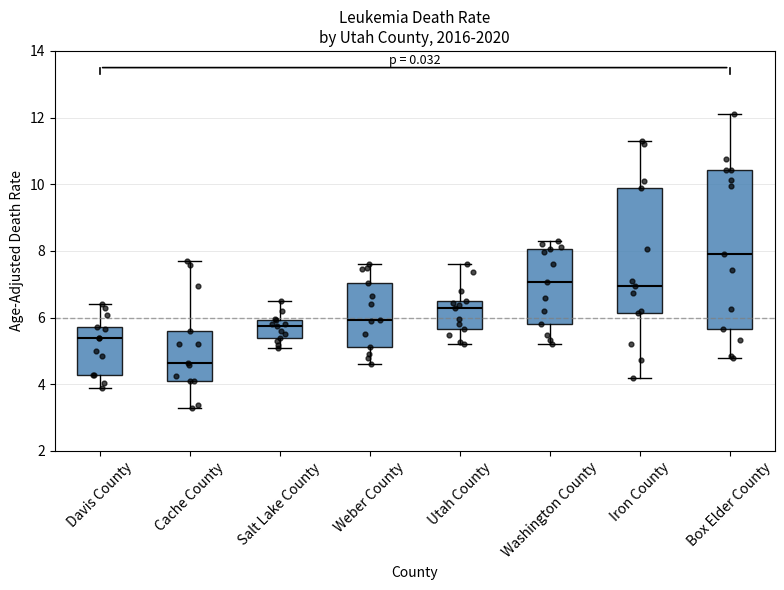

Reading left to right, read every box against the y-axis: the position of its median line, the range the box covers, and the ends of its whiskers. The values are not printed on the chart, so give them approximately, as read against the axis.

Davis County: median 5.4, box 4.2 to 5.8, whiskers 4.0 to 6.4
Cache County: median 4.6, box 4.2 to 5.6, whiskers 3.4 to 7.8
Salt Lake County: median 5.8, box 5.4 to 6.0, whiskers 5.2 to 6.6
Weber County: median 6.0, box 5.2 to 7.0, whiskers 4.6 to 7.6
Utah County: median 6.4, box 5.6 to 6.6, whiskers 5.2 to 7.6
Washington County: median 7.0, box 5.8 to 8.0, whiskers 5.2 to 8.4
Iron County: median 7.0, box 6.2 to 9.8, whiskers 4.2 to 11.4
Box Elder County: median 8.0, box 5.6 to 10.4, whiskers 4.8 to 12.2